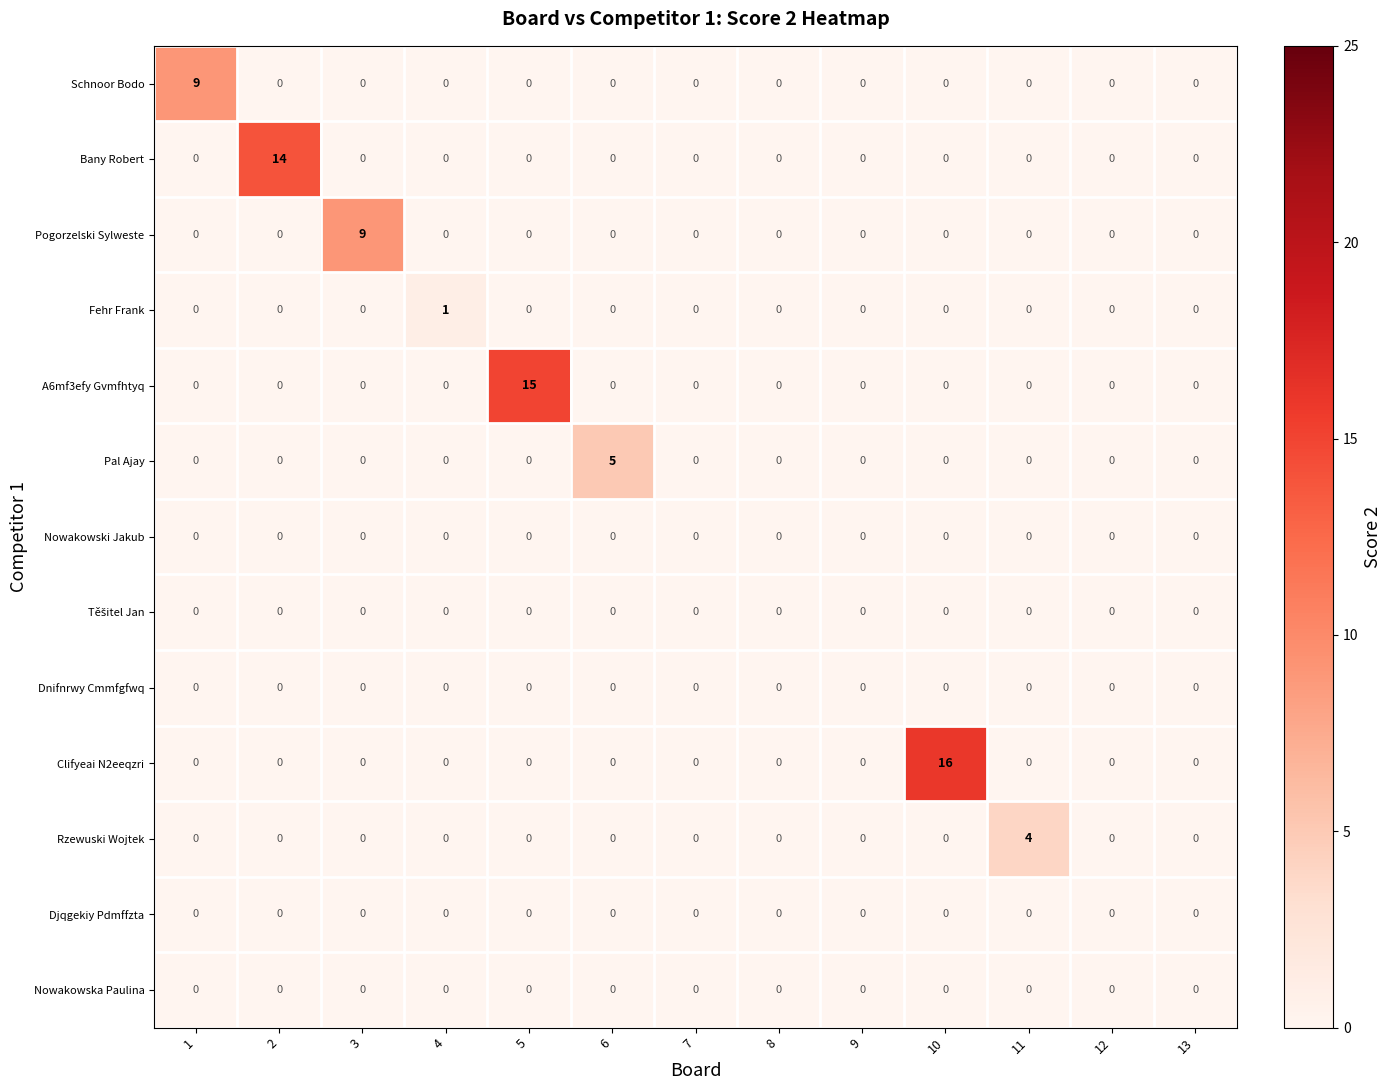

The A6mf3efy Gvmfhtyq series shows 0 at 13. True or false?

True